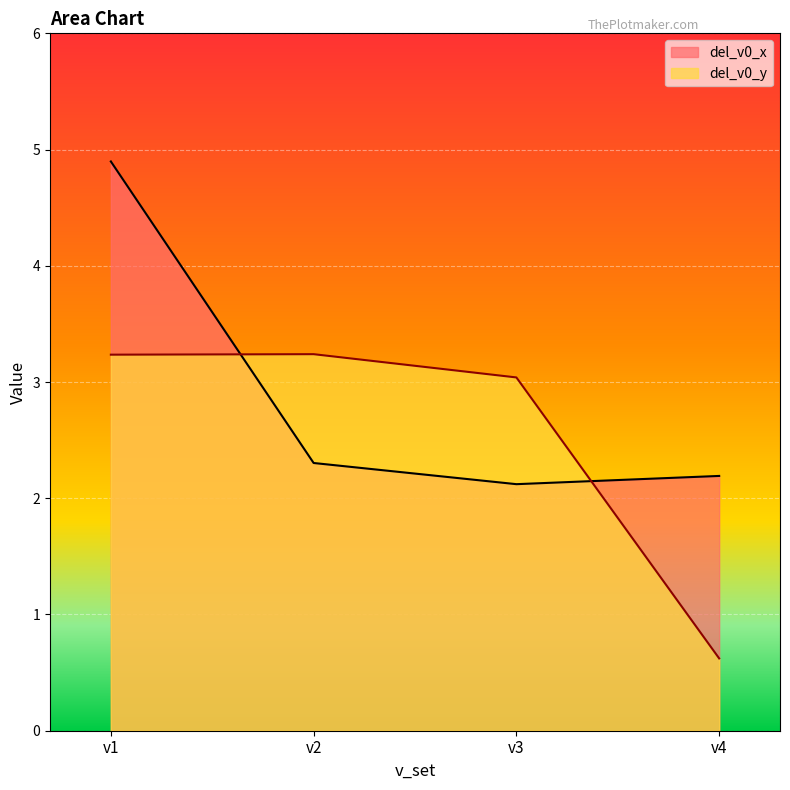

Reading left to right, extract all data points from this chart.

del_v0_x: 4.9	2.3	2.1	2.2
del_v0_y: 3.2	3.2	3.0	0.6